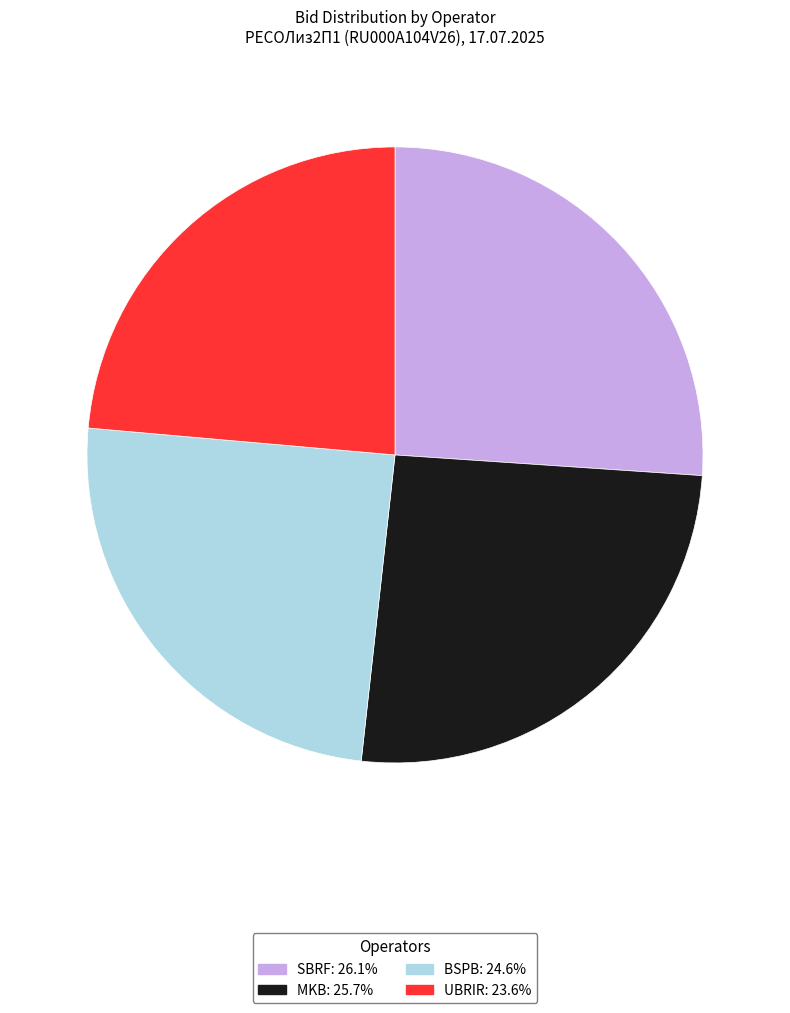

Does UBRIR account for over 50% of the chart?

No